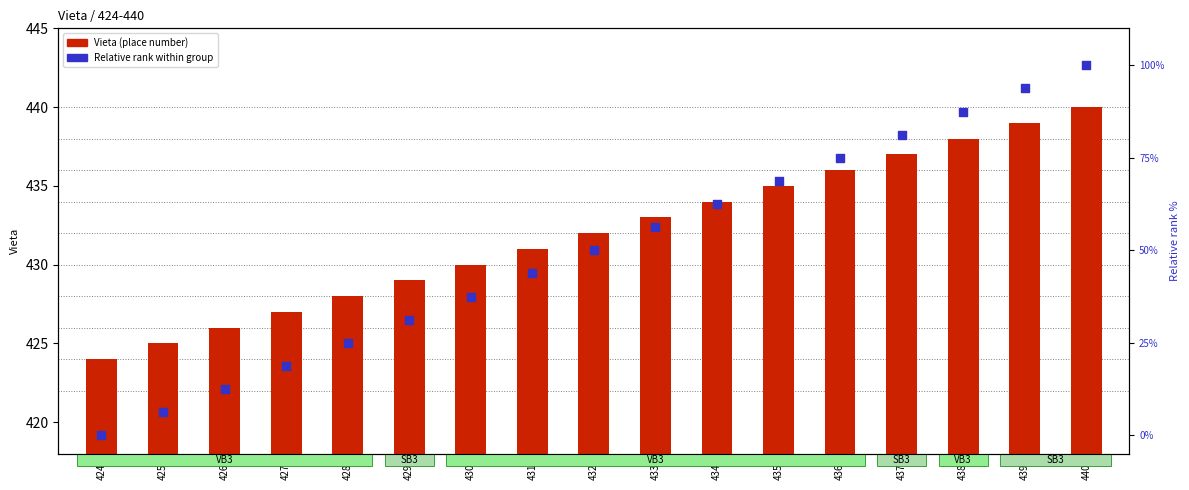

Which series has the largest Y range (max minus min)?

Relative rank within group